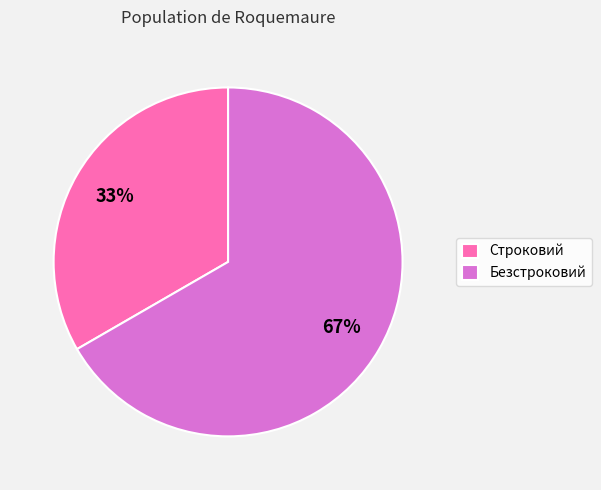

Which has a higher value, Строковий or Безстроковий?

Безстроковий